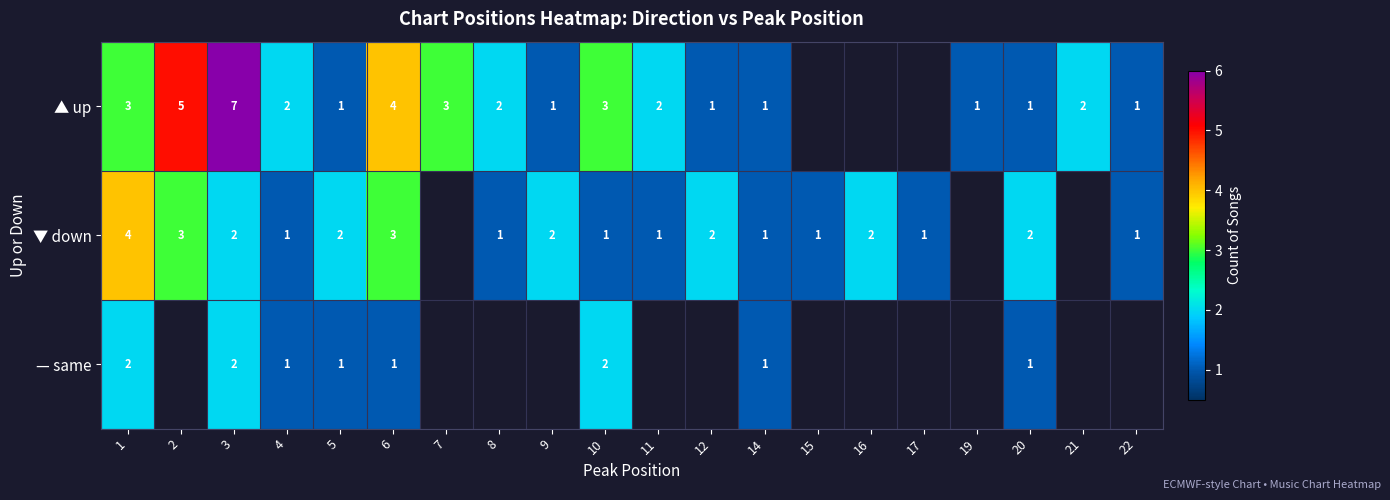

True or false: ▲ up has a value of 3 at 7.

True